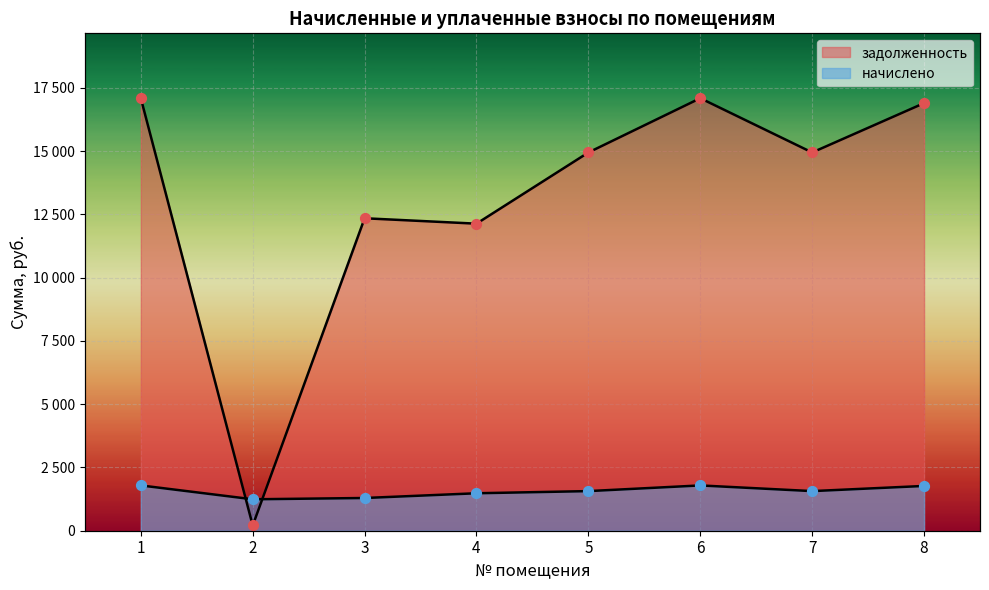

Which series has the largest Y range (max minus min)?

задолженность